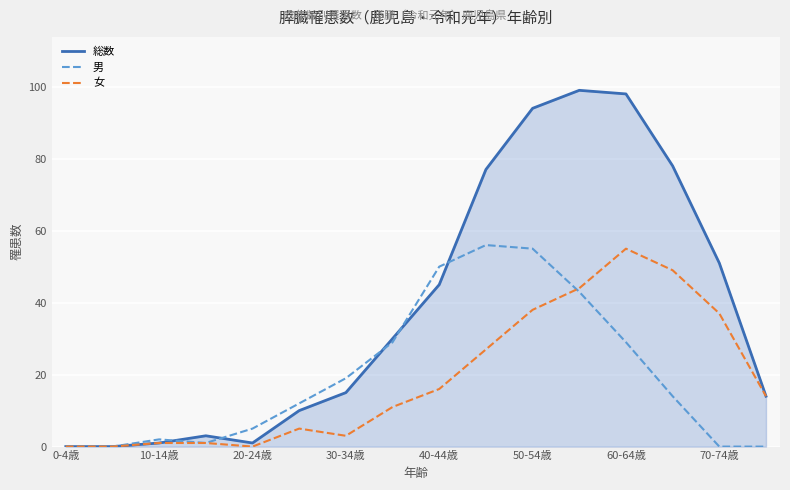

Which series has the largest range (max minus min)?

総数